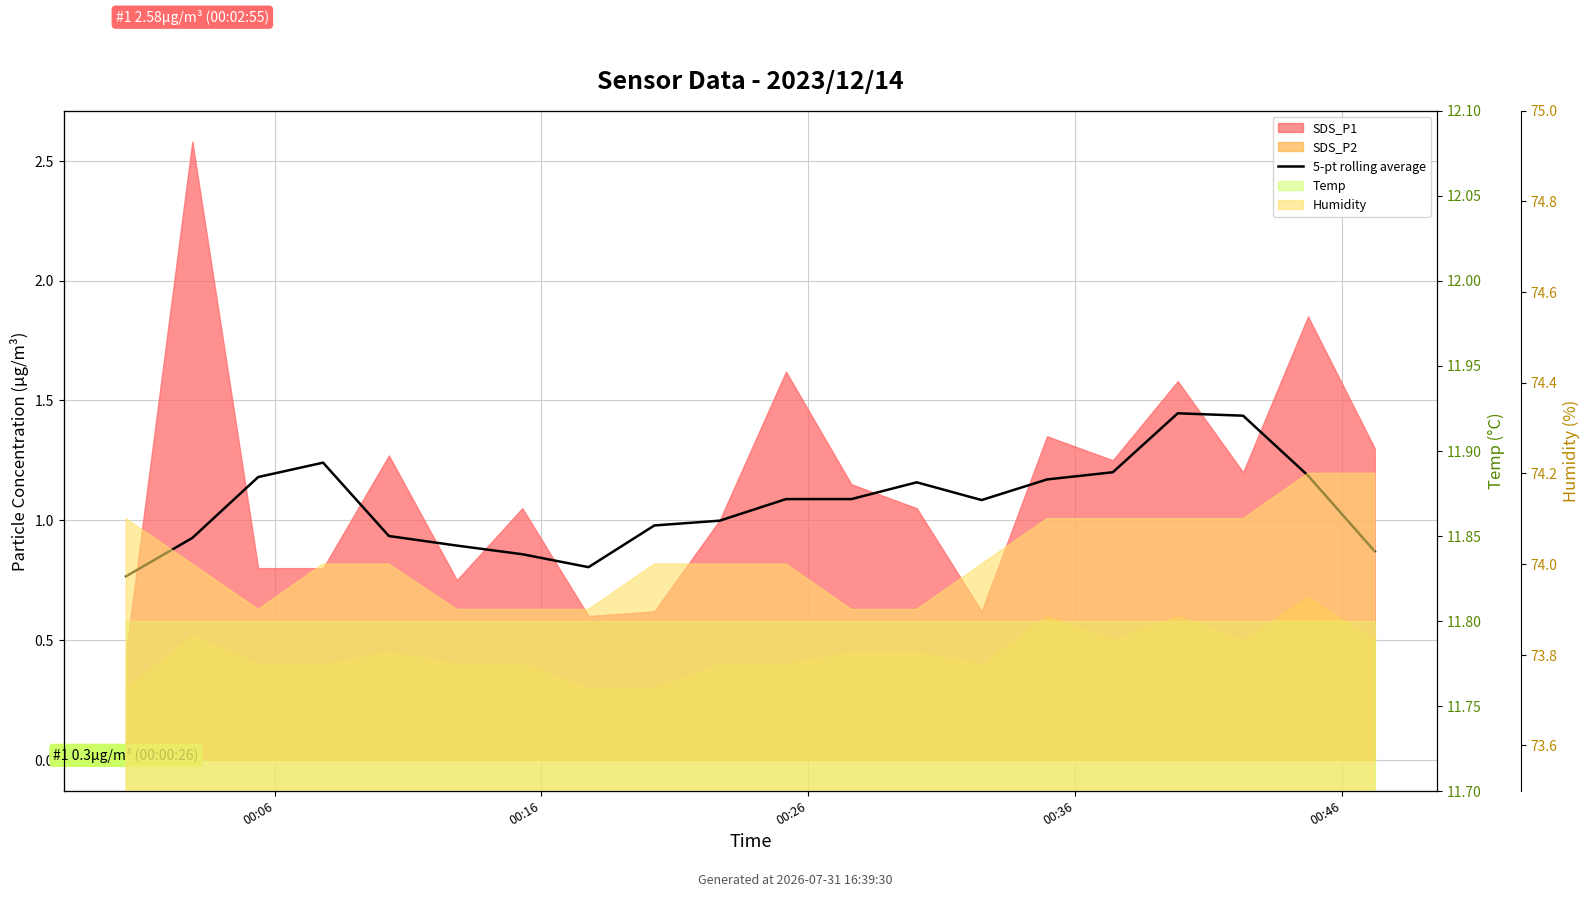

Reading left to right, what are all the values shown in this chart?

0.8	0.9	1.2	1.2	0.9	0.9	0.9	0.8	1.0	1.0	1.1	1.1	1.2	1.1	1.2	1.2	1.4	1.4	1.2	0.9